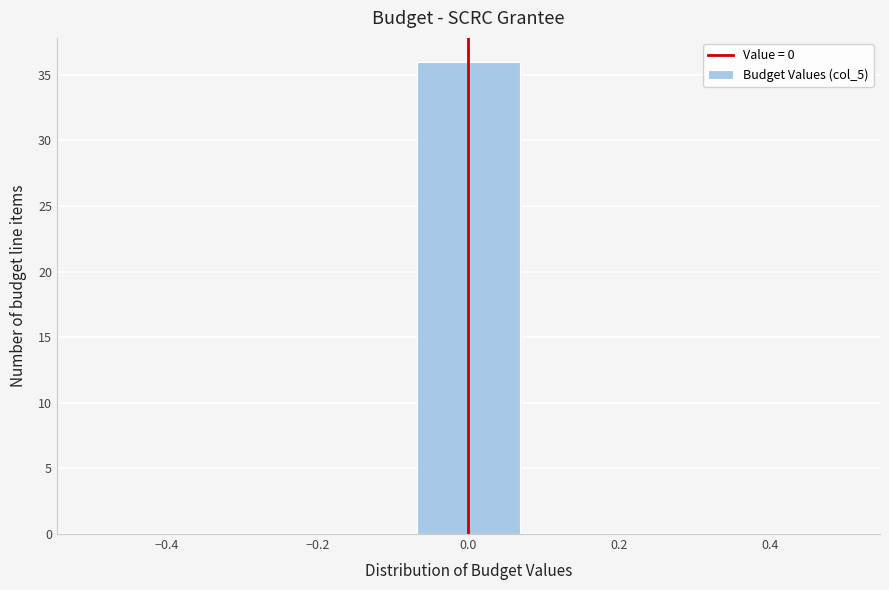

Reading left to right, transcribe this chart: for each bar, give the range it covers on the x-axis and its height. Neither the bar edges nor the heights are printed on the chart, so give them approximately, as read against the axes.

-0.50 to -0.36: 0
-0.36 to -0.22: 0
-0.22 to -0.08: 0
-0.08 to 0.08: 36
0.08 to 0.22: 0
0.22 to 0.36: 0
0.36 to 0.50: 0